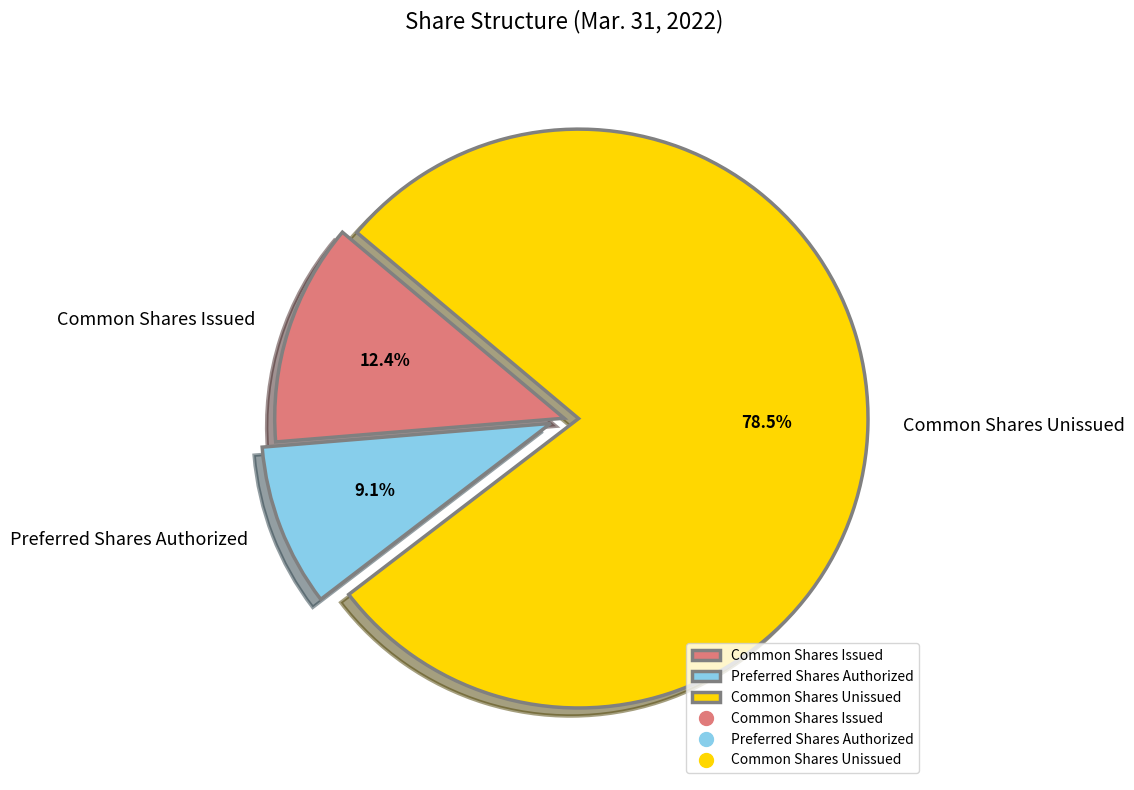

Does any single category account for the majority?

Yes